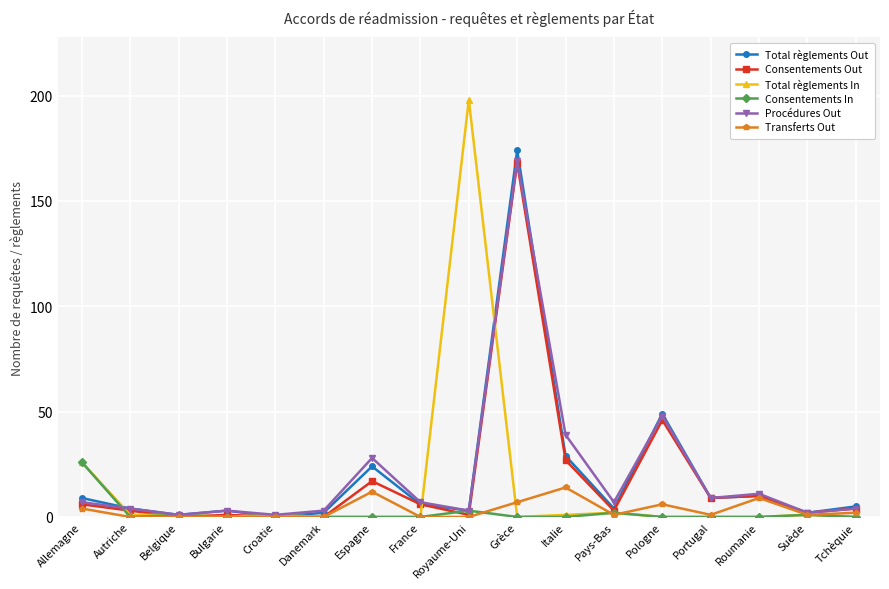

Reading right to left, list all the values displayed in this chart.

Total règlements Out: 5	2	10	9	49	4	29	174	3	6	24	2	0	3	1	4	9
Consentements Out: 4	2	10	9	46	3	27	168	1	6	17	0	0	1	0	3	6
Total règlements In: 0	1	0	0	0	2	1	0	198	0	0	0	1	0	1	1	26
Consentements In: 0	1	0	0	0	2	0	0	3	0	0	0	0	0	1	0	26
Procédures Out: 4	2	11	9	48	7	39	169	3	7	28	3	1	3	1	4	7
Transferts Out: 2	1	9	1	6	1	14	7	0	0	12	0	0	0	0	0	4